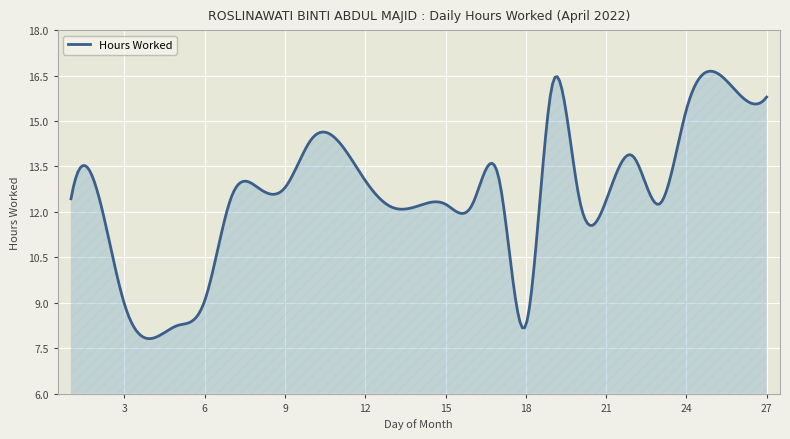

What is the difference between the maximum and minimum values?

8.8